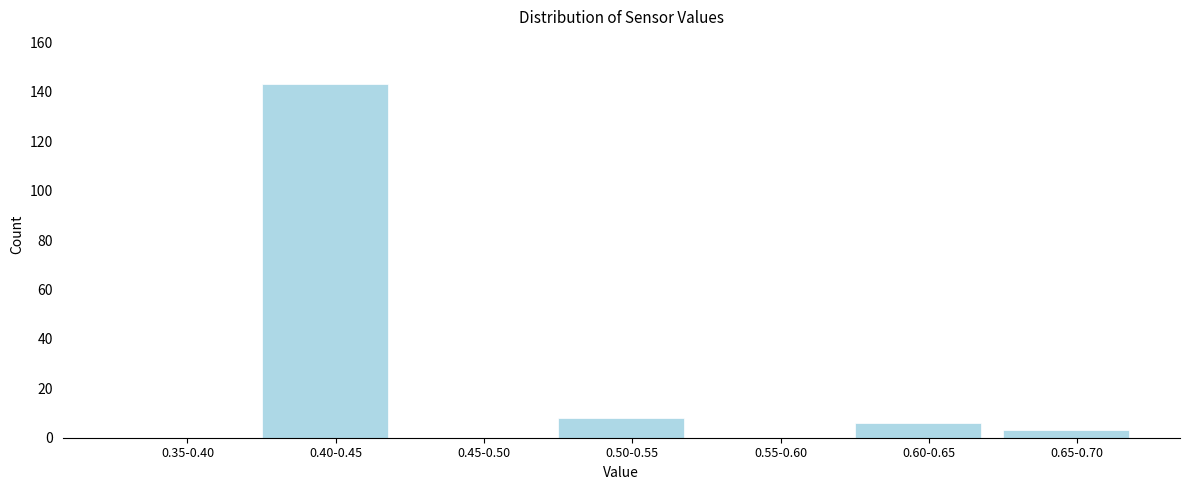

Reading left to right, transcribe all the data shown in this chart.

0.35-0.40=0	0.40-0.45=143	0.45-0.50=0	0.50-0.55=8	0.55-0.60=0	0.60-0.65=6	0.65-0.70=3